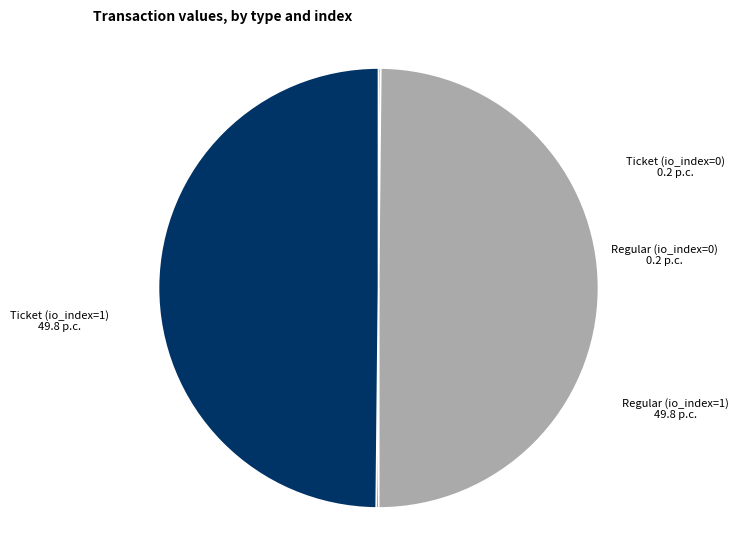

Is it true that Ticket (io_index=1) is 56% of the pie?

False